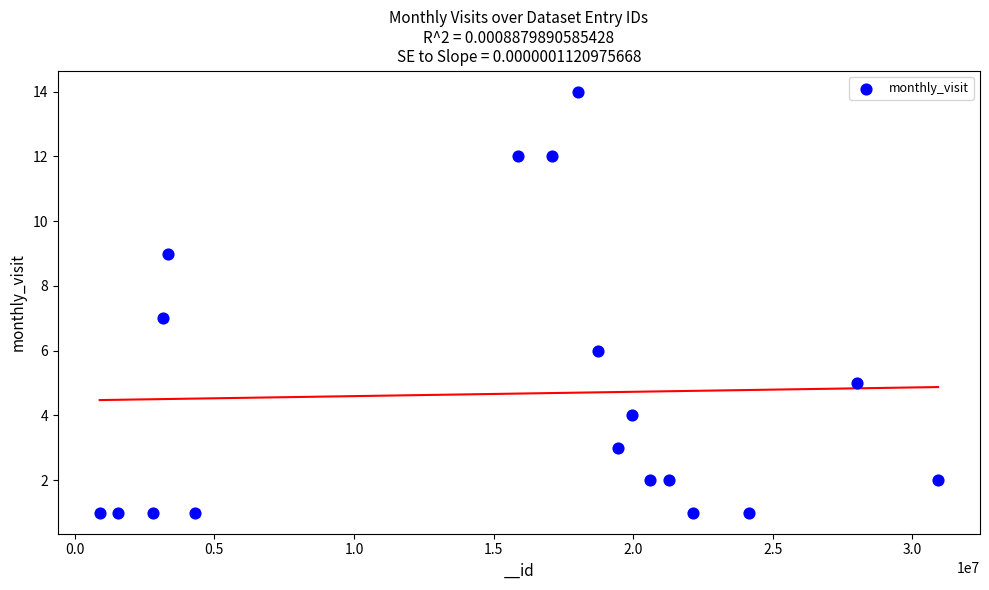

What is the range of Y values (max minus min)?

13